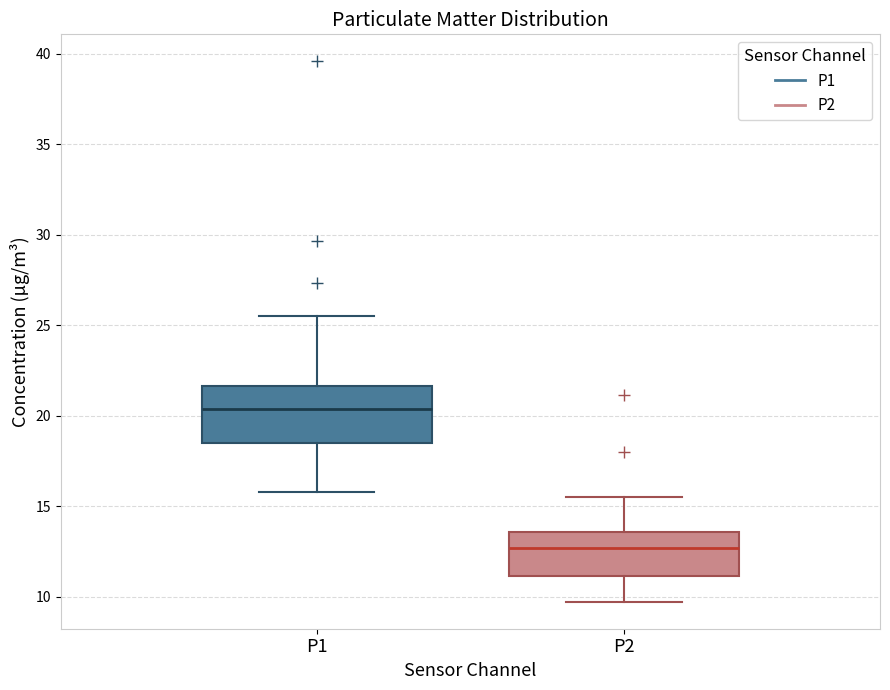

Reading left to right, read every box against the y-axis: the position of its median line, the range the box covers, and the ends of its whiskers. The values are not printed on the chart, so give them approximately, as read against the axis.

P1: median 20.5, box 18.5 to 21.5, whiskers 16.0 to 25.5
P2: median 12.5, box 11.0 to 13.5, whiskers 9.5 to 15.5